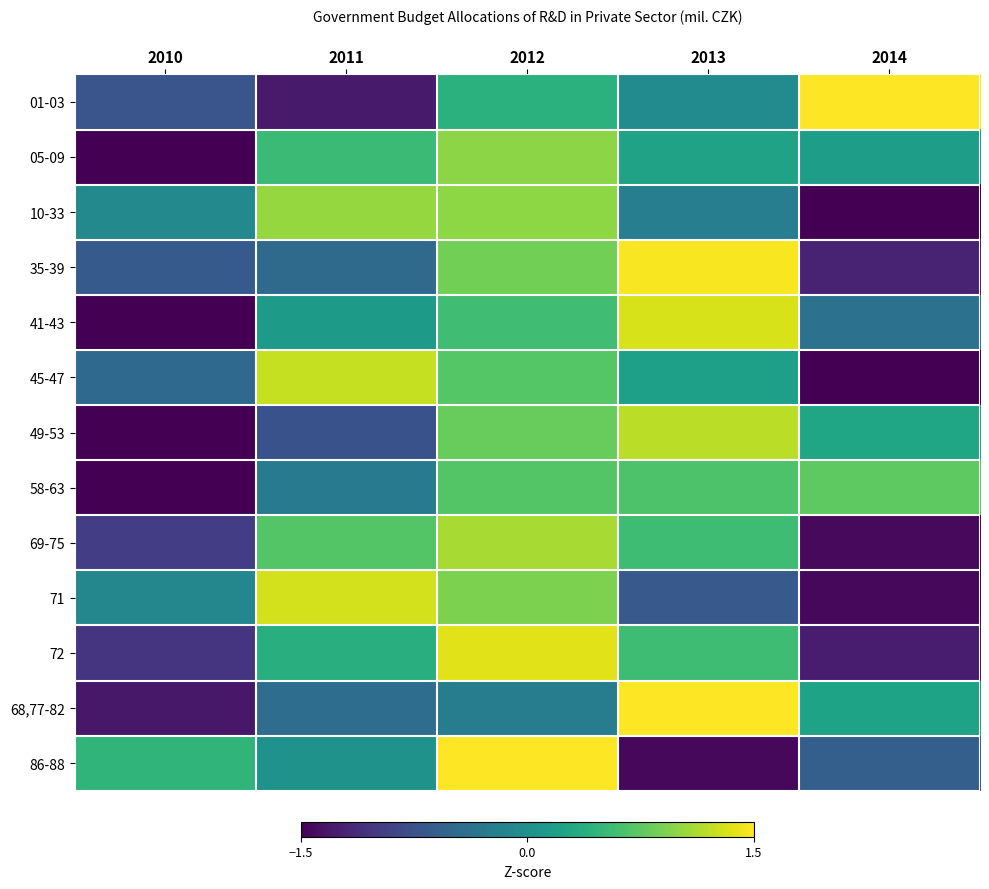

Reading right to left, list all the values displayed in this chart.

01-03: 2014=1.6	2013=-0.0	2012=0.4	2011=-1.3	2010=-0.7
05-09: 2014=0.2	2013=0.2	2012=1.0	2011=0.5	2010=-1.9
10-33: 2014=-1.7	2013=-0.2	2012=1.0	2011=1.0	2010=-0.1
35-39: 2014=-1.2	2013=1.5	2012=0.9	2011=-0.5	2010=-0.7
41-43: 2014=-0.4	2013=1.3	2012=0.6	2011=0.1	2010=-1.7
45-47: 2014=-1.6	2013=0.2	2012=0.7	2011=1.2	2010=-0.5
49-53: 2014=0.3	2013=1.2	2012=0.8	2011=-0.7	2010=-1.5
58-63: 2014=0.8	2013=0.7	2012=0.7	2011=-0.3	2010=-1.9
69-75: 2014=-1.4	2013=0.6	2012=1.1	2011=0.7	2010=-1.0
71: 2014=-1.4	2013=-0.7	2012=0.9	2011=1.3	2010=-0.1
72: 2014=-1.3	2013=0.6	2012=1.4	2011=0.4	2010=-1.0
68,77-82: 2014=0.2	2013=1.7	2012=-0.2	2011=-0.4	2010=-1.3
86-88: 2014=-0.6	2013=-1.4	2012=1.5	2011=0.0	2010=0.5